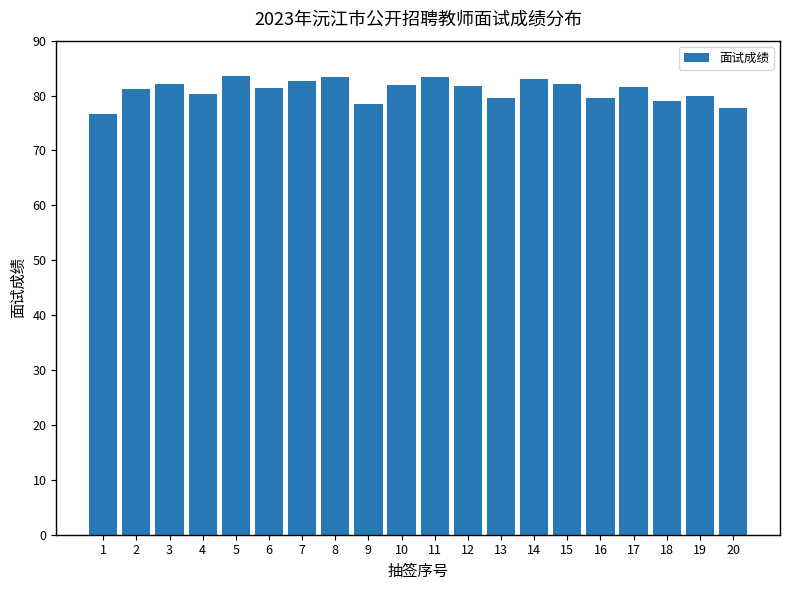

Between 19 and 15, which is larger?

15